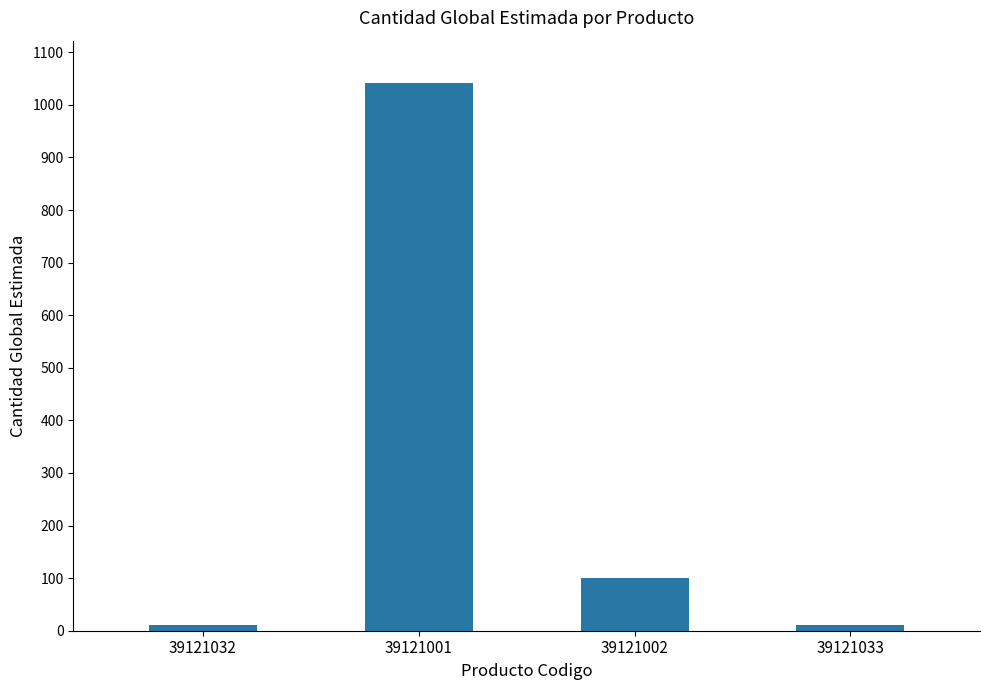

Which category has the highest value across all series?

39121001